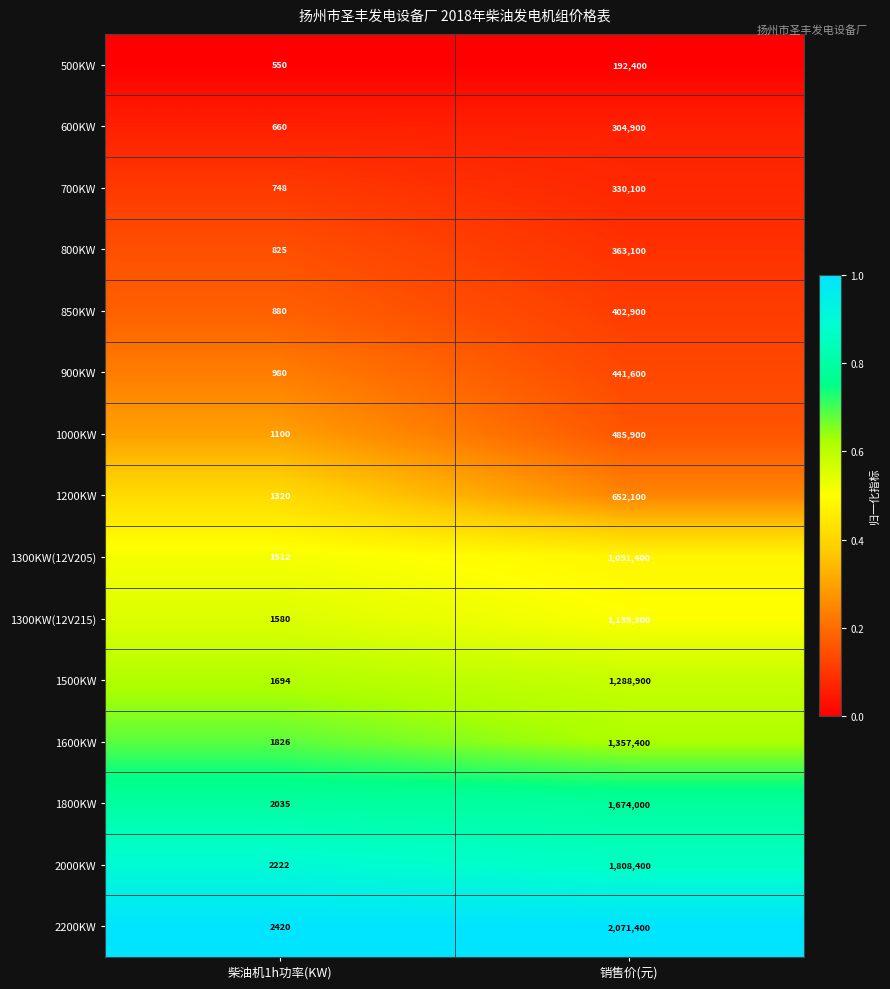

List the series in order of their peak value, highest first.

2200KW, 2000KW, 1800KW, 1600KW, 1500KW, 1300KW(12V215), 1300KW(12V205), 1200KW, 1000KW, 900KW, 850KW, 800KW, 700KW, 600KW, 500KW